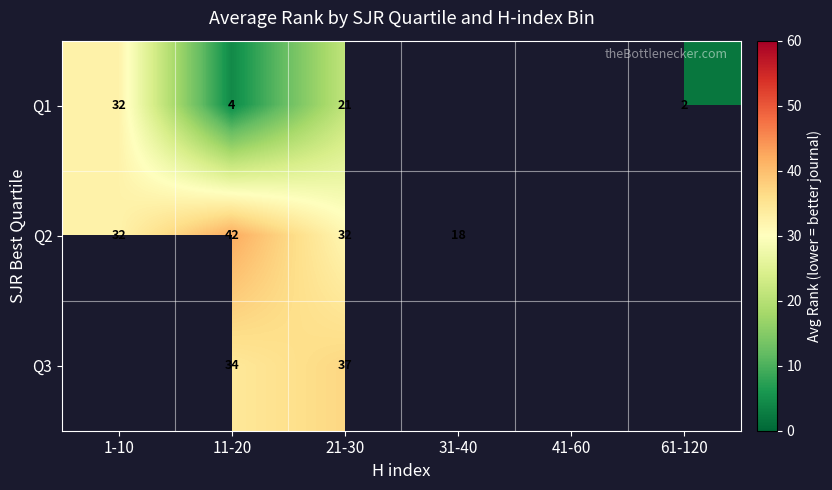

Which series has the widest spread of values?

Q1